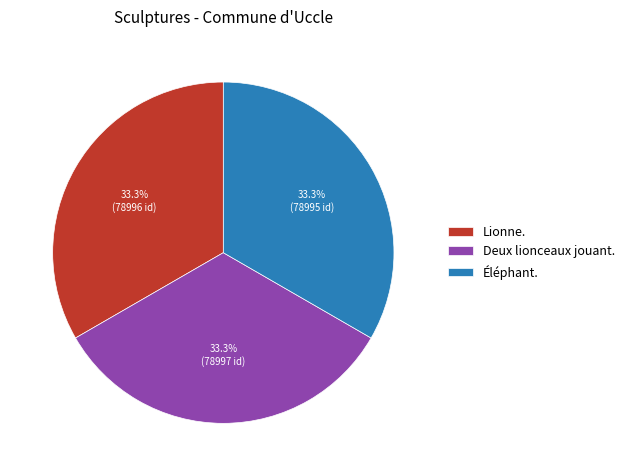

Is it true that Éléphant. is 33% of the pie?

True